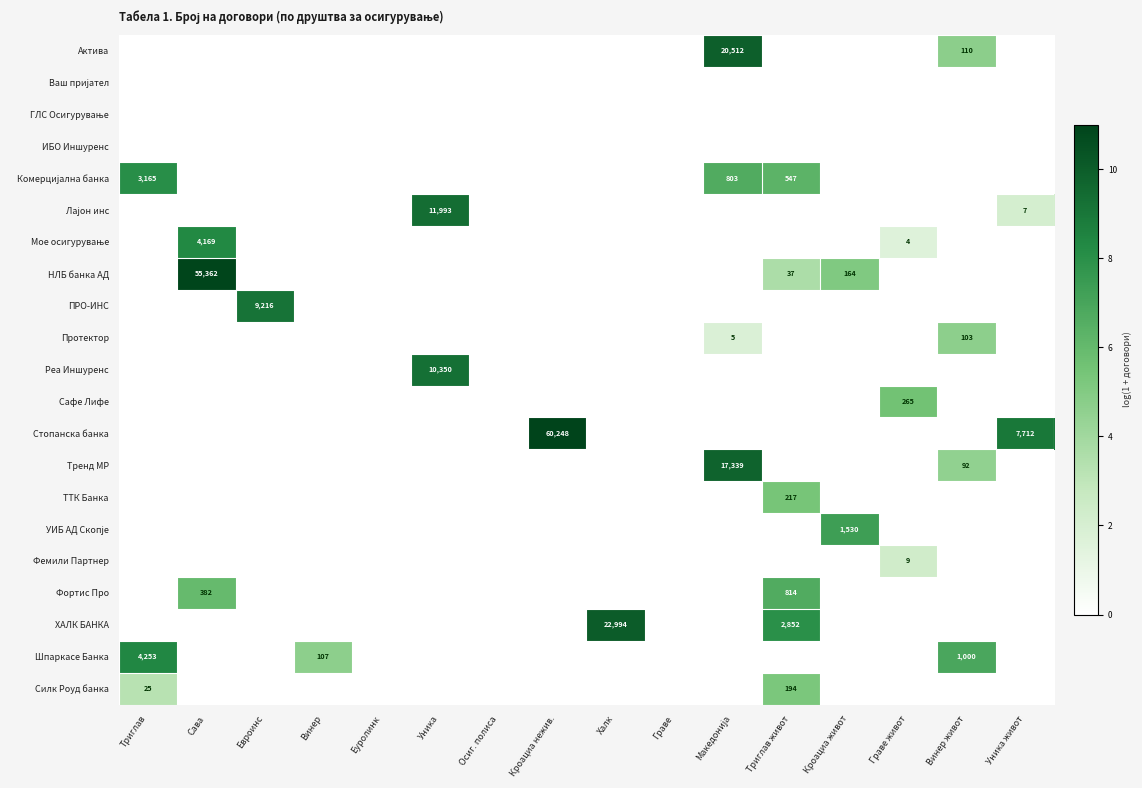

The Силк Роуд банка series shows 194 at Триглав живот. True or false?

True